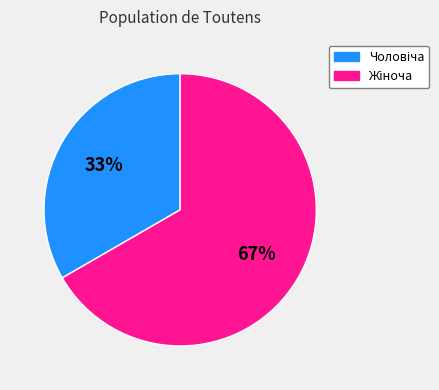

To the nearest percent, what is the average slice percentage?

50%